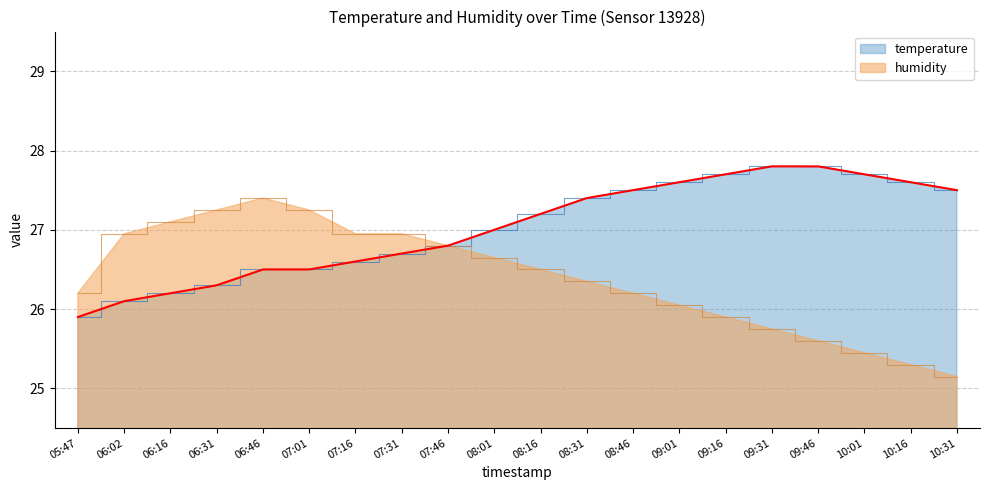

What is the sum of all temperature values?

540.4